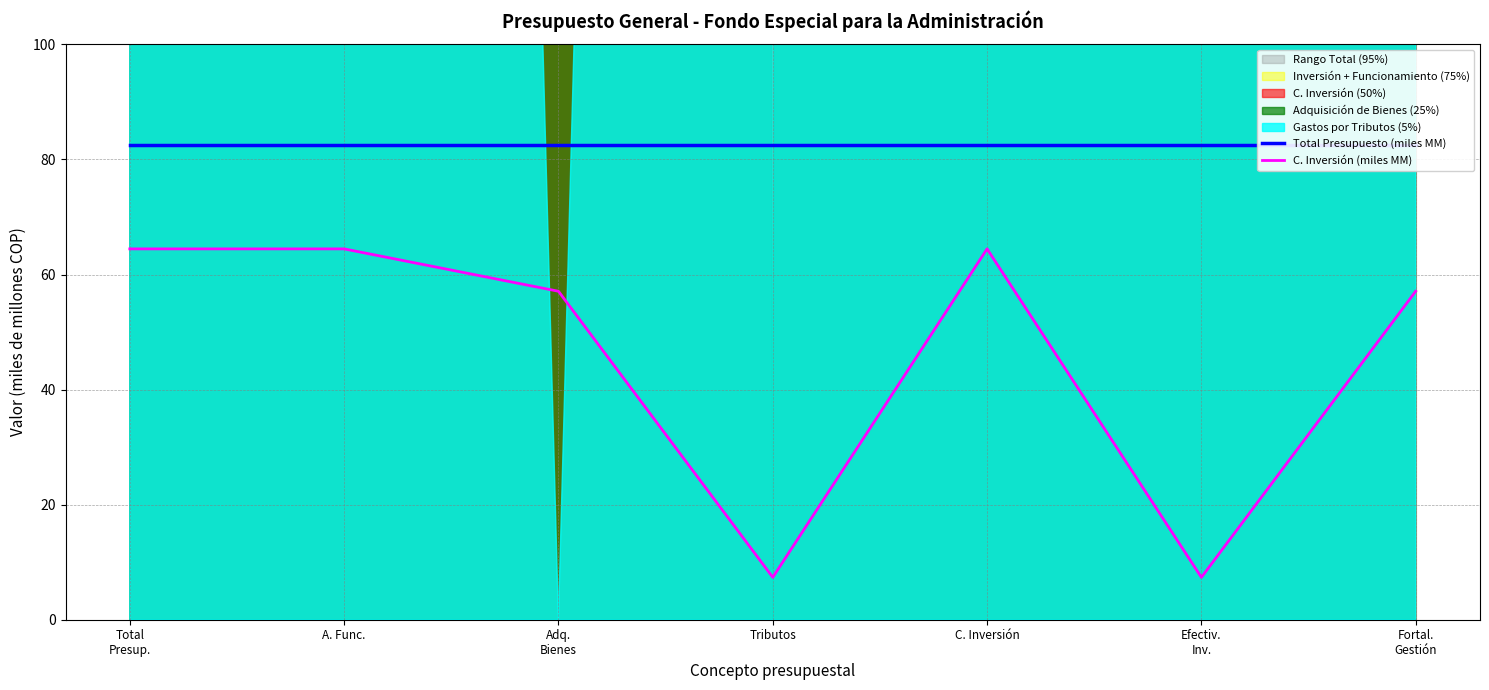

How many lines are shown in the chart?

2